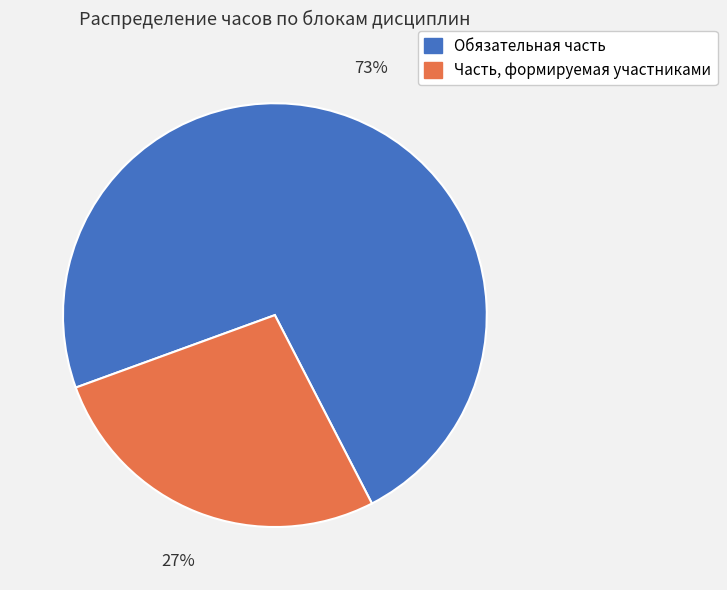

Which slice represents more than half of the pie?

Обязательная часть